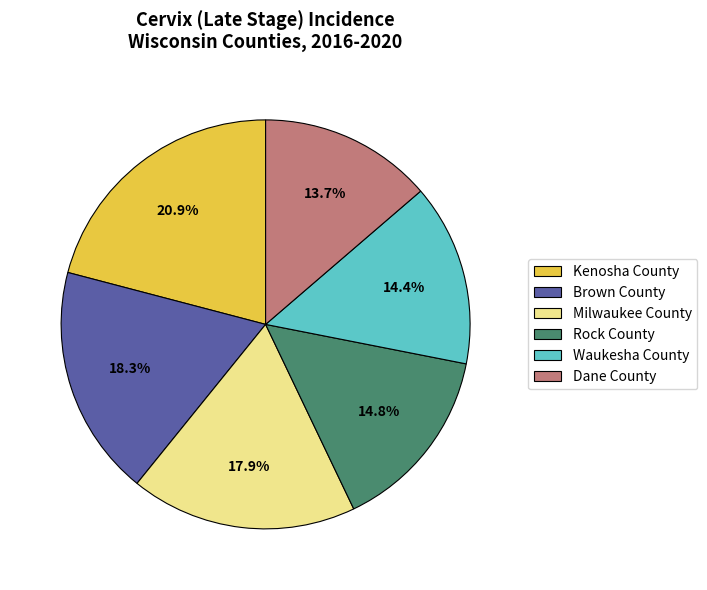

What is the ratio of the value at Dane County to the value at Rock County?

0.9